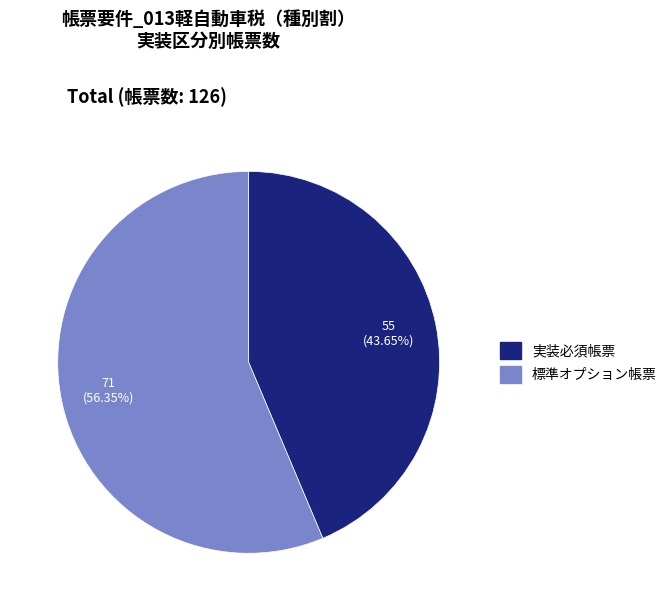

What percentage is the 標準オプション帳票 slice, to the nearest percent?

56%